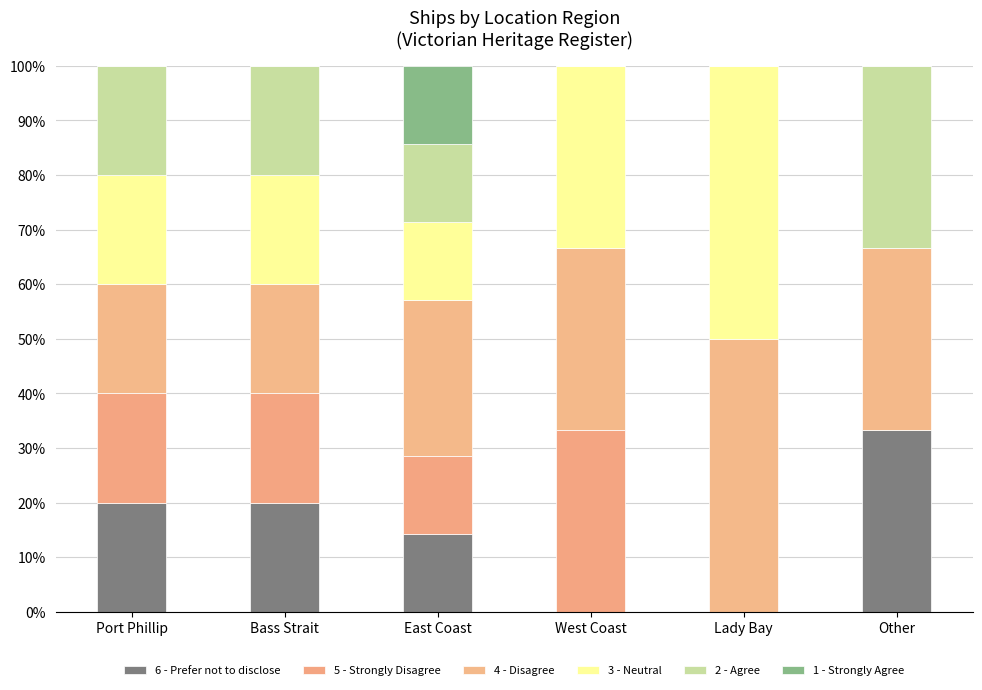

What is the difference between the maximum and minimum values in the 2 - Agree series?

33.3